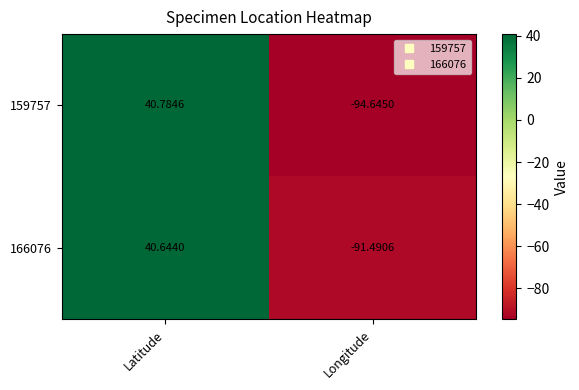

At which label is 159757 closest to -26?

Latitude